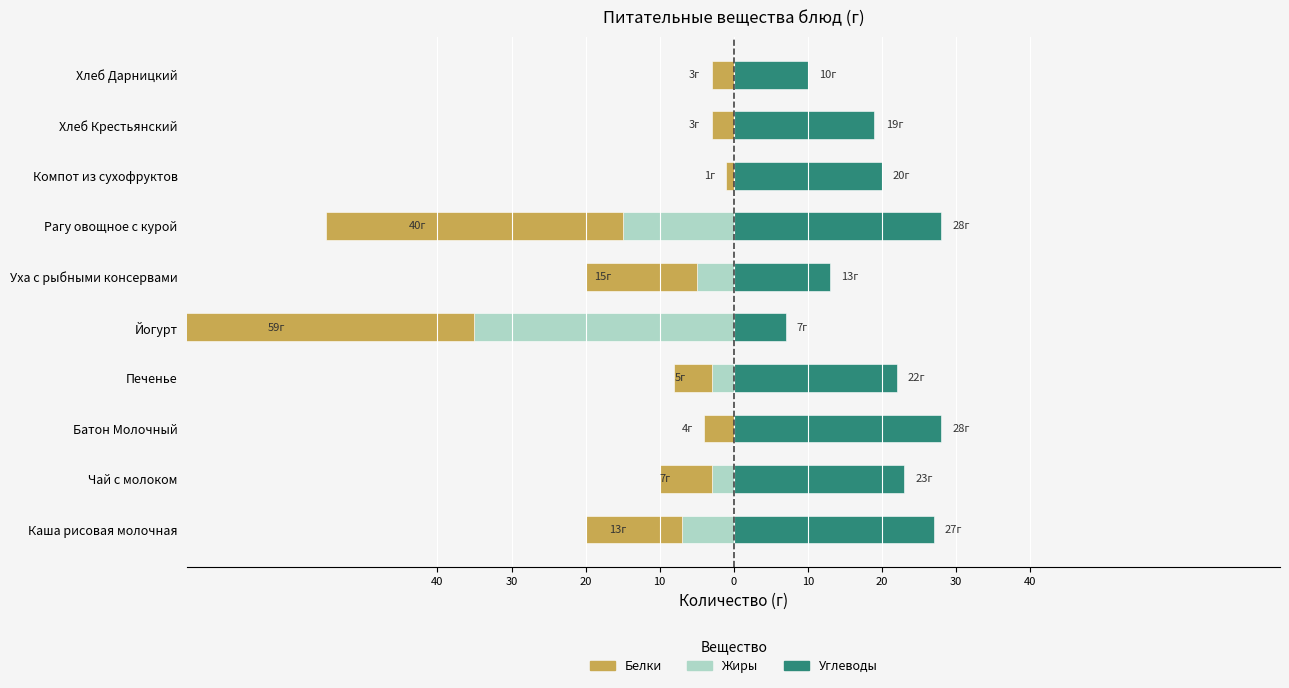

At Батон Молочный, list the series in order from smallest to largest.

Белки, Жиры, Углеводы